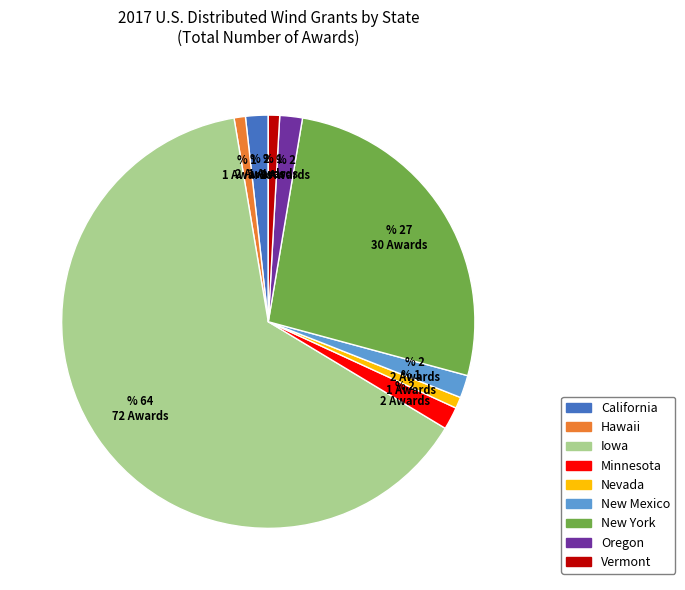

How many slices are in this pie chart?

9